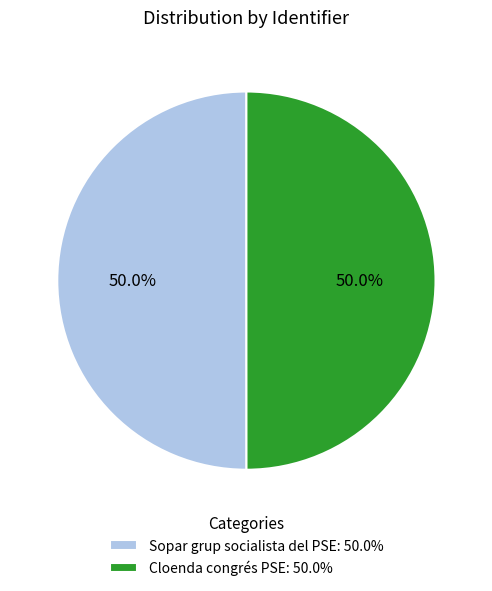

Combined, do Cloenda congrés PSE: 50.0% and Sopar grup socialista del PSE: 50.0% account for over 50%?

Yes